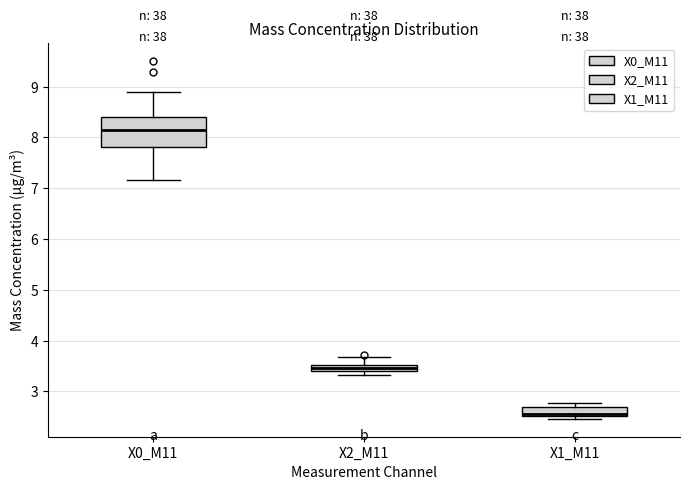

Which box's median line is the highest?

X0_M11